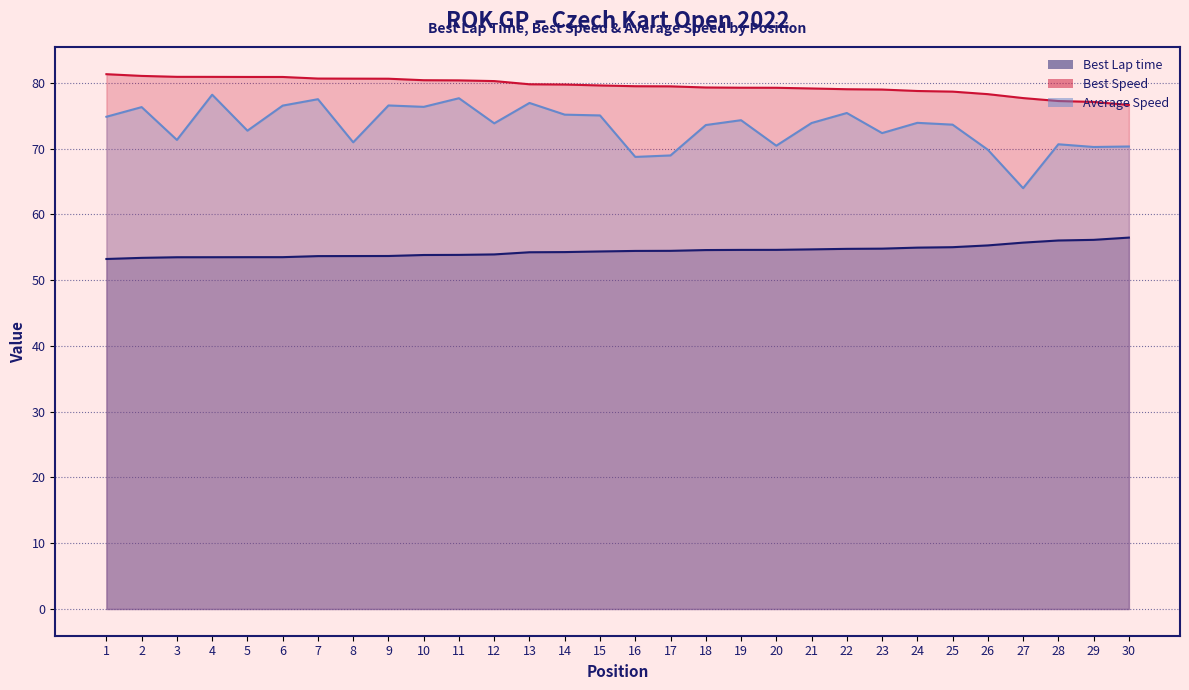

At which label does Best Lap time reach its minimum?

1